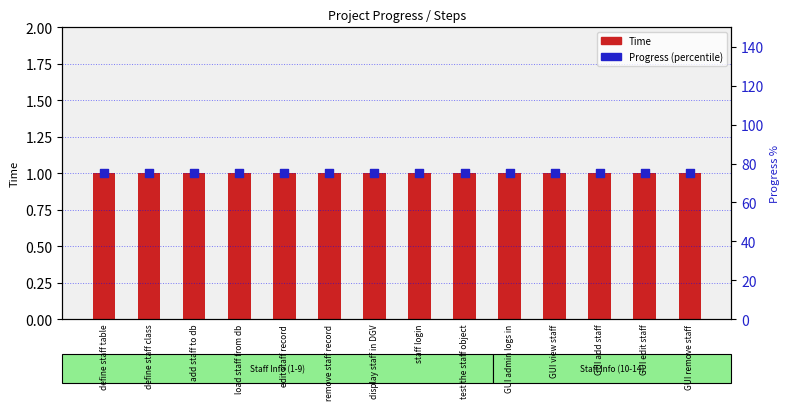

Which series contains the highest Y value?

Progress (percentile)